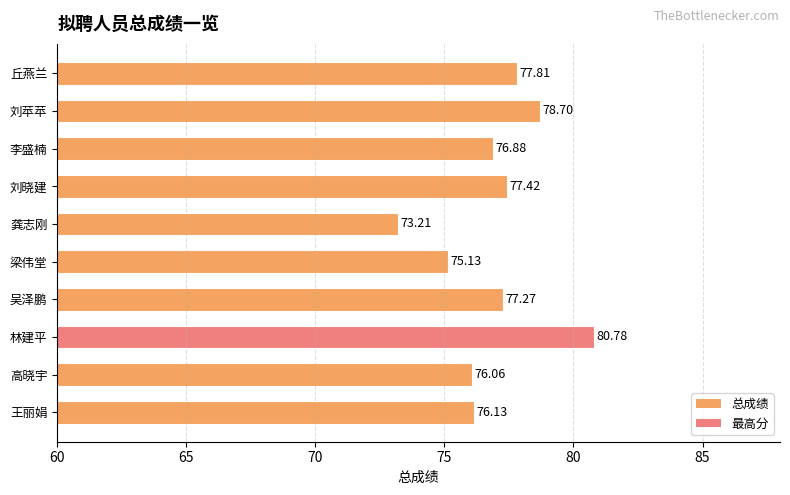

Rank the categories by value from highest to lowest.

林建平, 刘苹苹, 丘燕兰, 刘晓建, 吴泽鹏, 李盛楠, 王丽娟, 高晓宇, 梁伟堂, 龚志刚